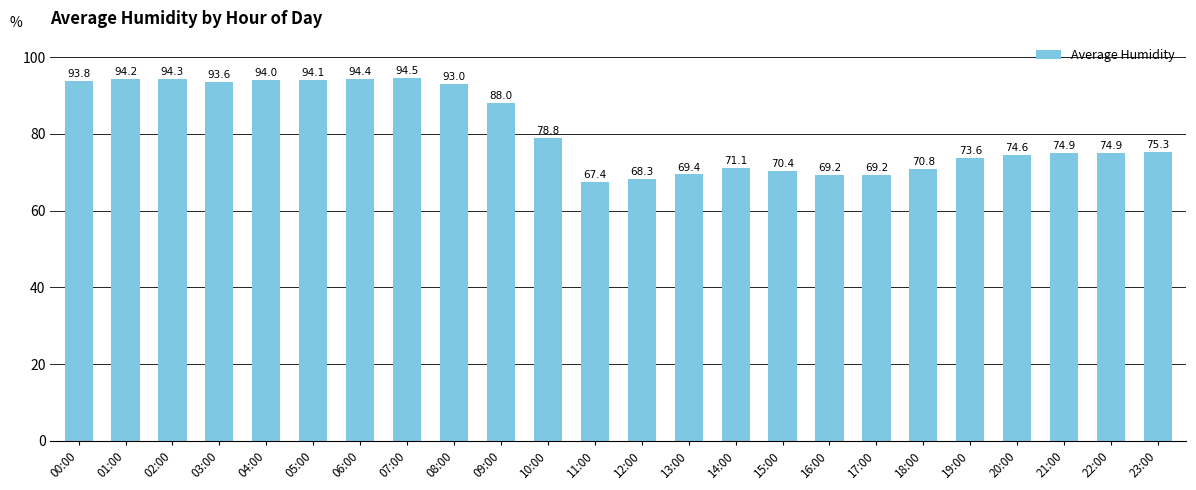

What is the sum of all values?

1941.8